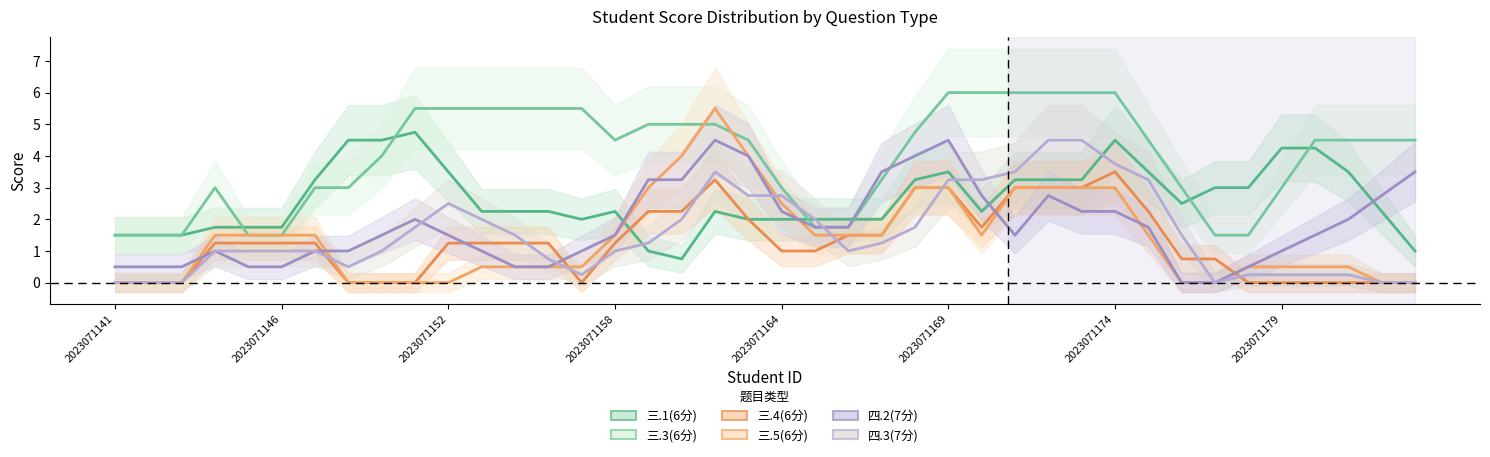

Rank the series at 31 from highest to lowest value.

三.3(6分), 三.1(6分), 四.3(7分), 三.4(6分), 四.2(7分), 三.5(6分)